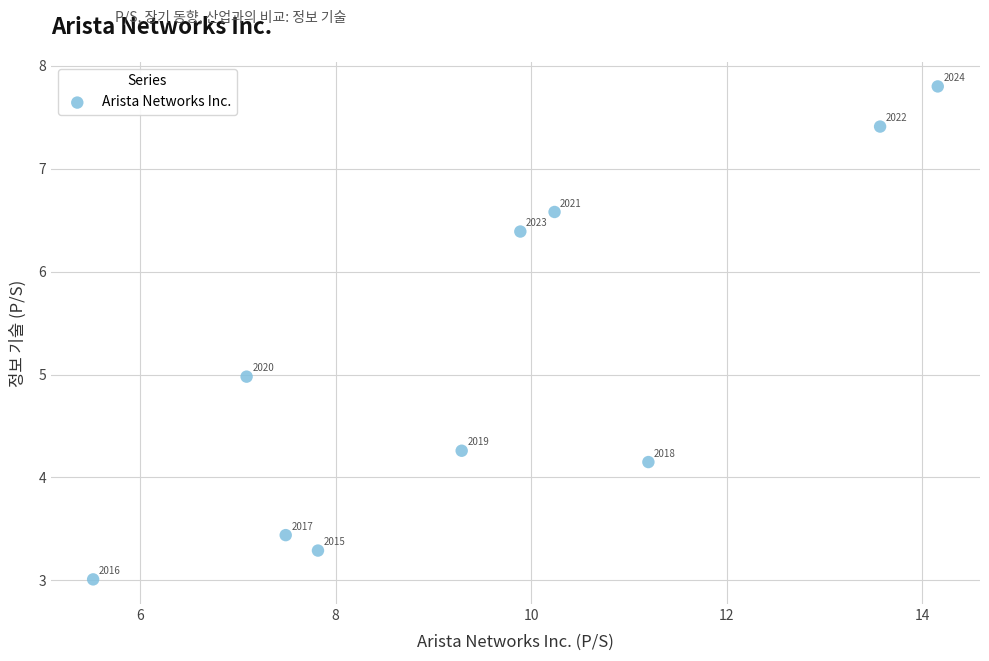

What is the average Y value?

5.1